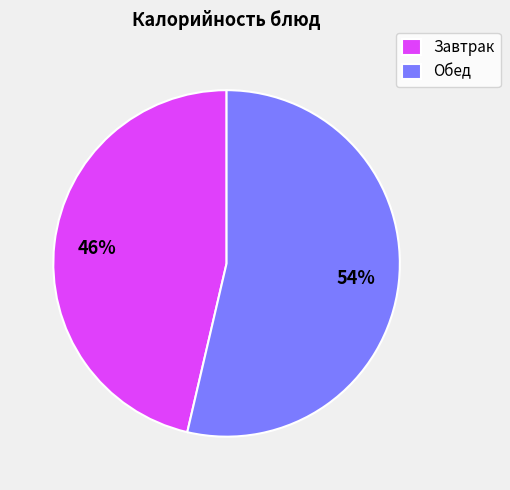

Is it true that Завтрак is 53% of the pie?

False